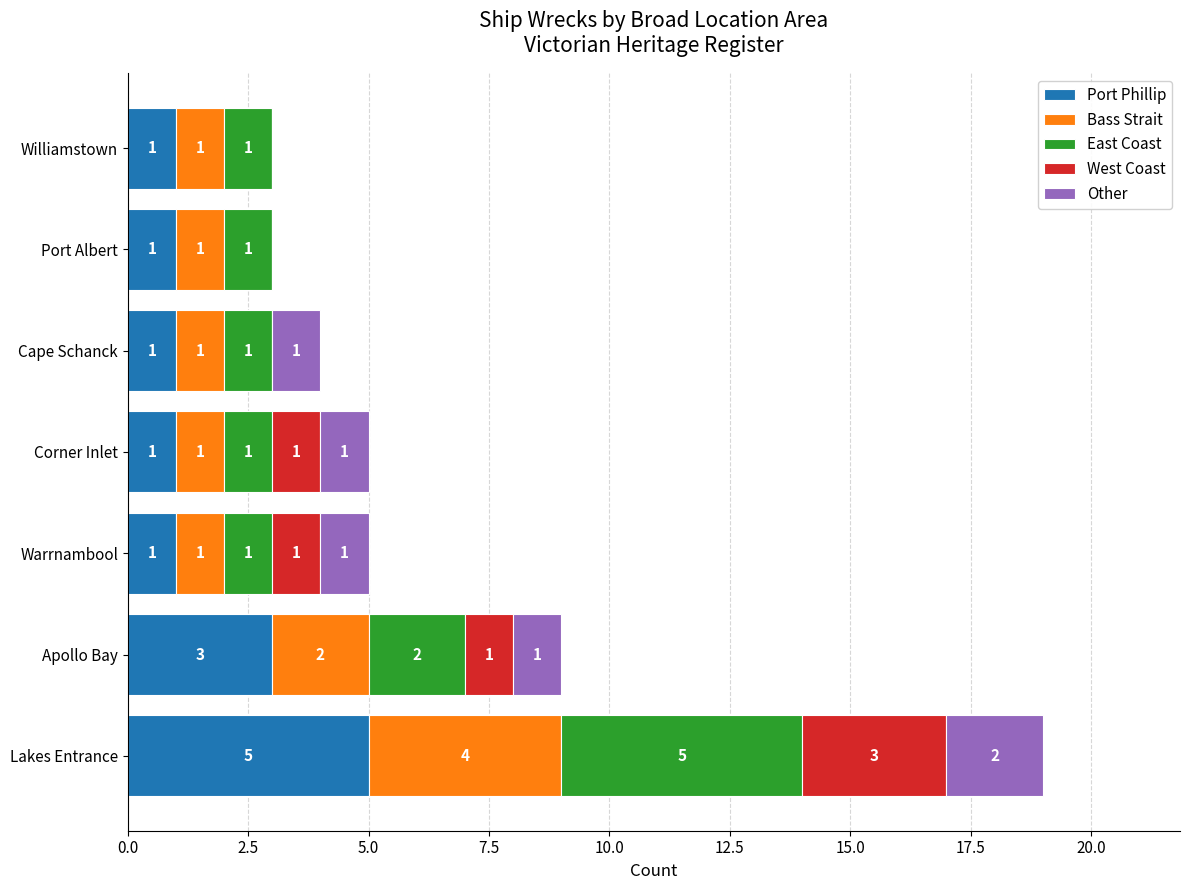

The Port Phillip series shows 1 at Warrnambool. True or false?

True